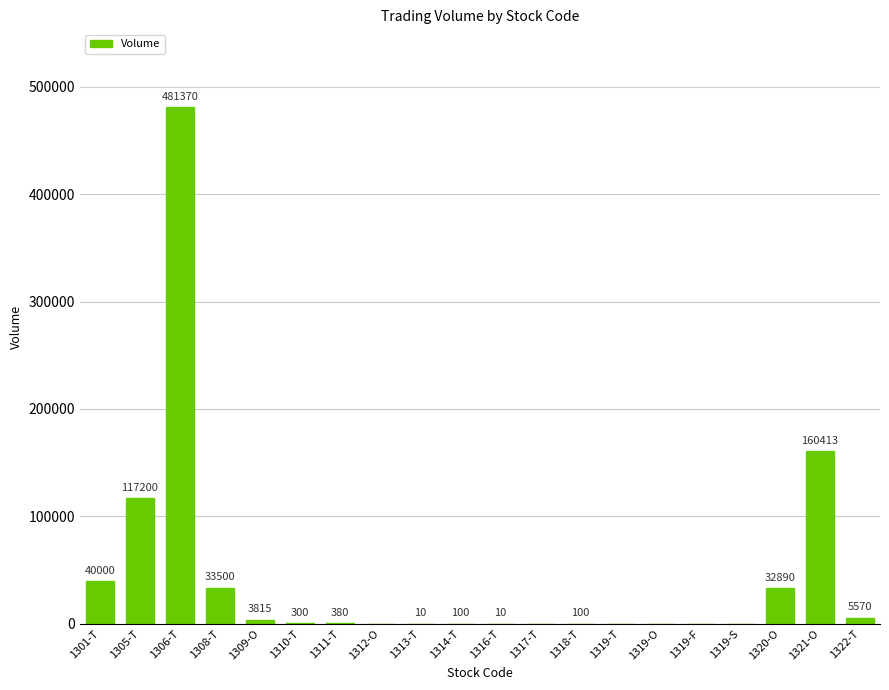

Are the bars horizontal?

No